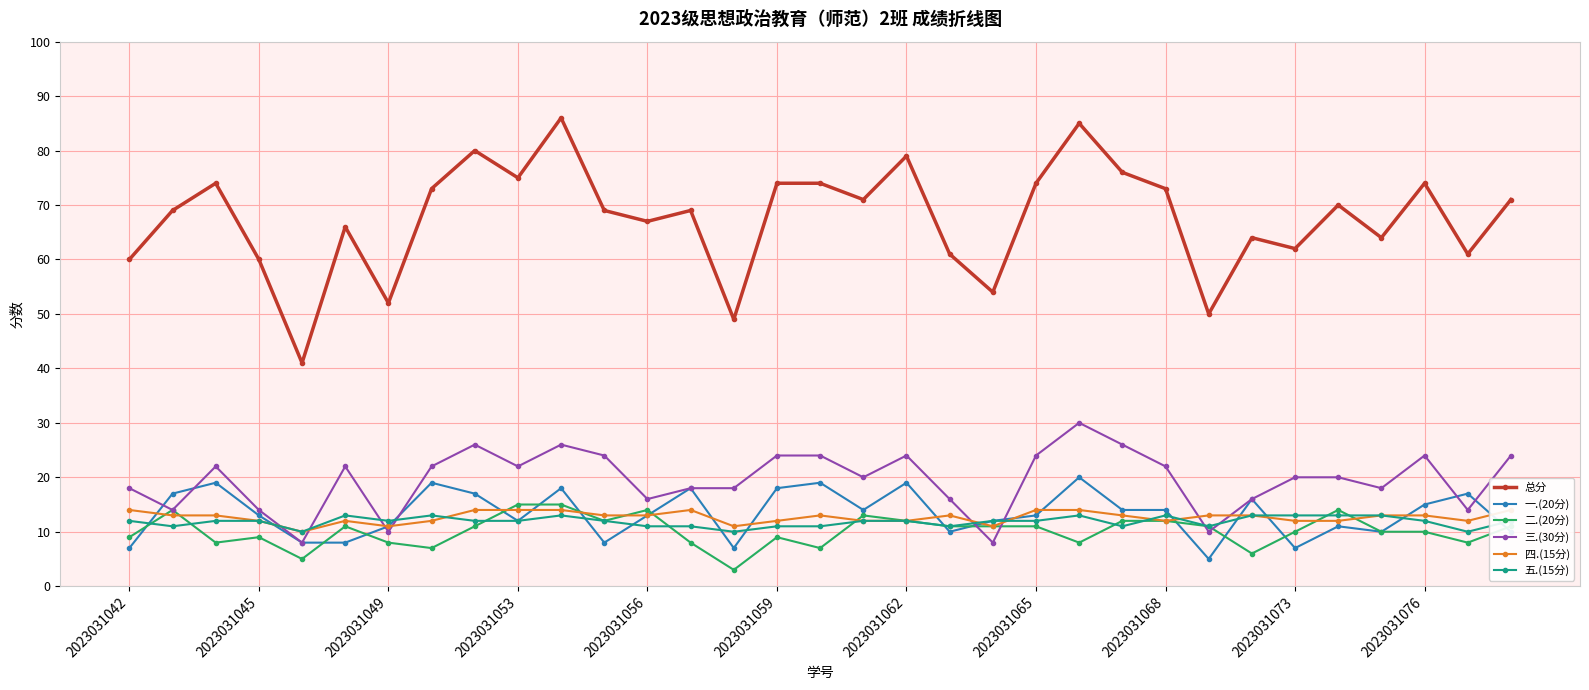

What is the difference between the 一.(20分) values at 2023031073 and 2023031056?

6